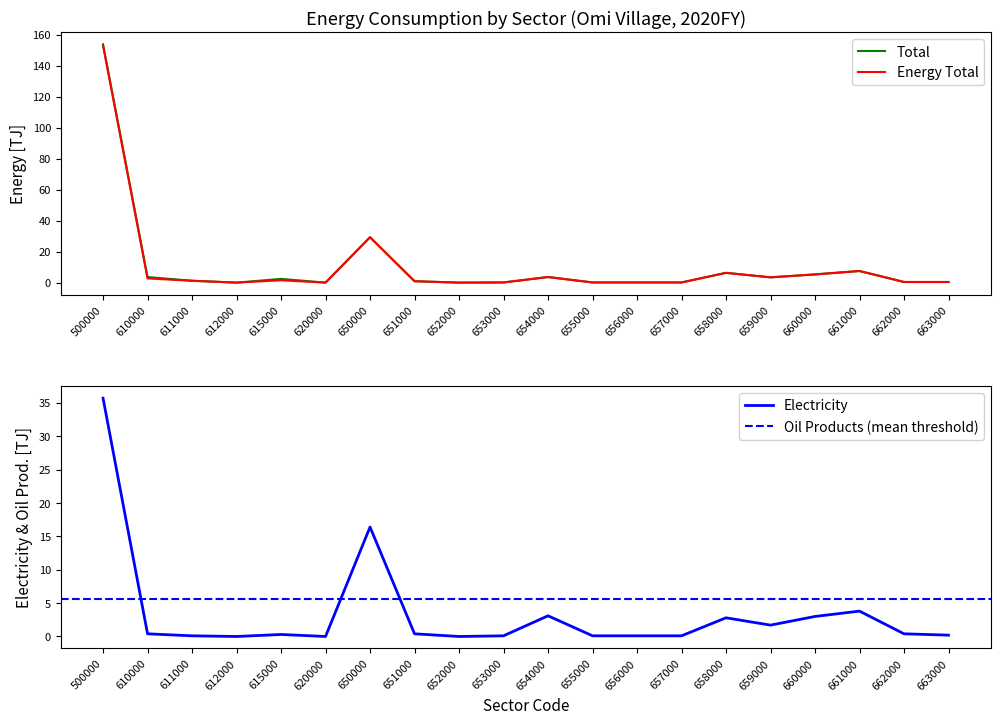

Is this an area chart (filled region under the line)?

No